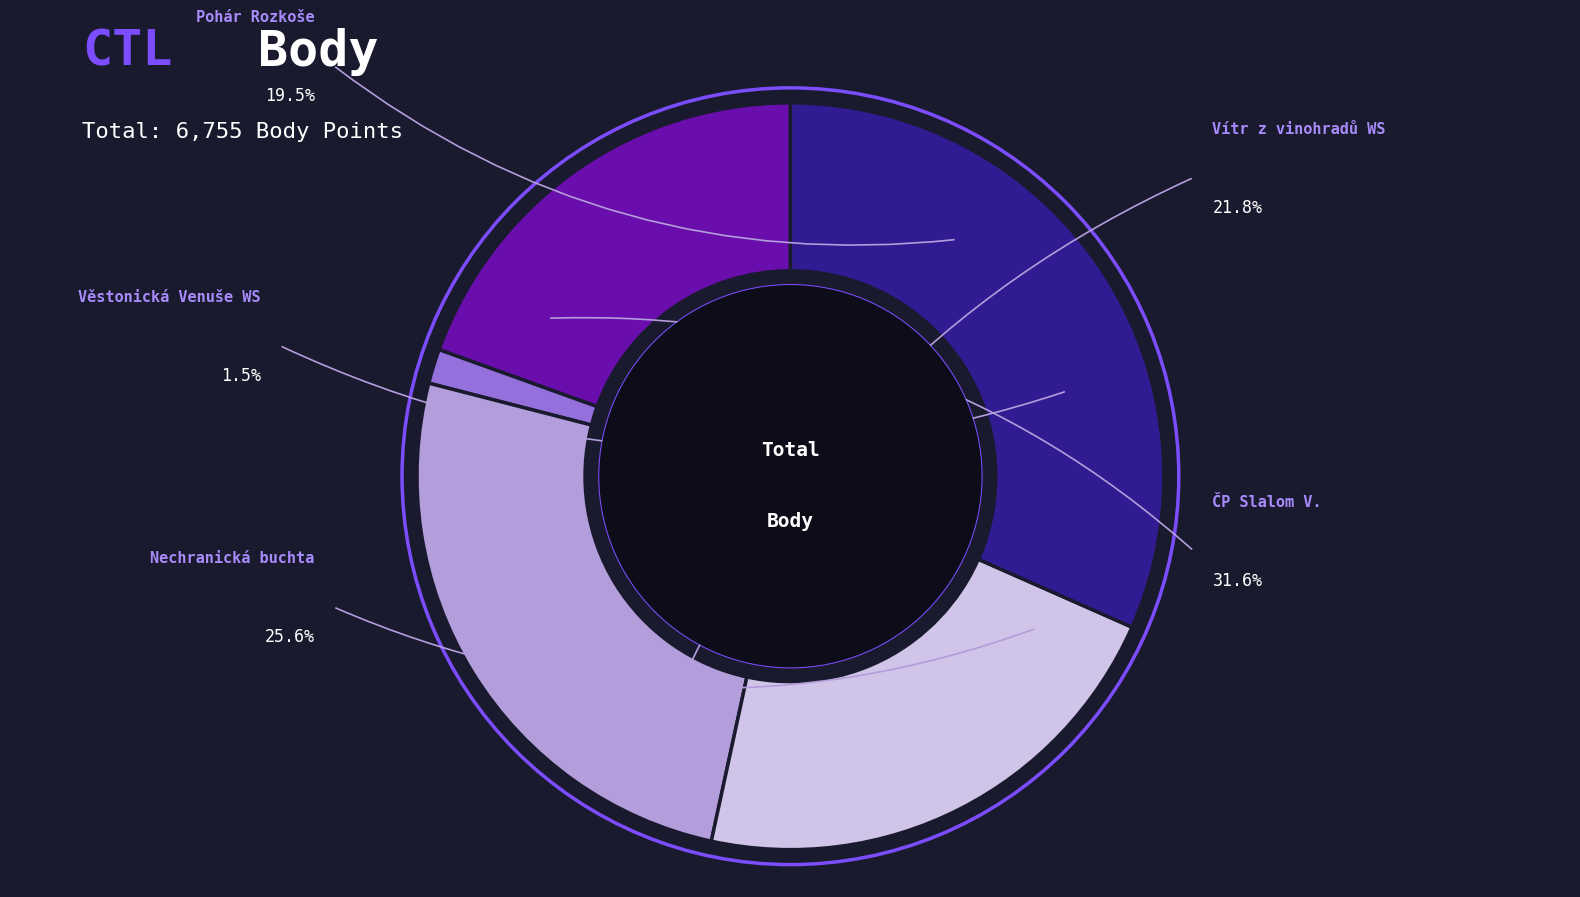

How many slices are in this pie chart?

5